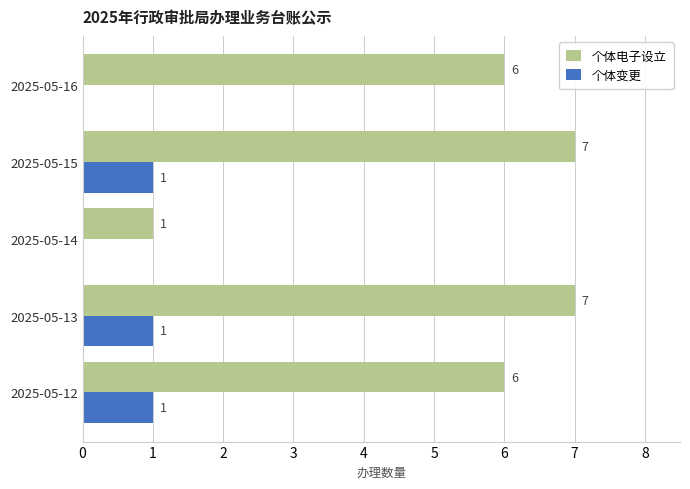

The 个体电子设立 series shows 7 at 2025-05-13. True or false?

True